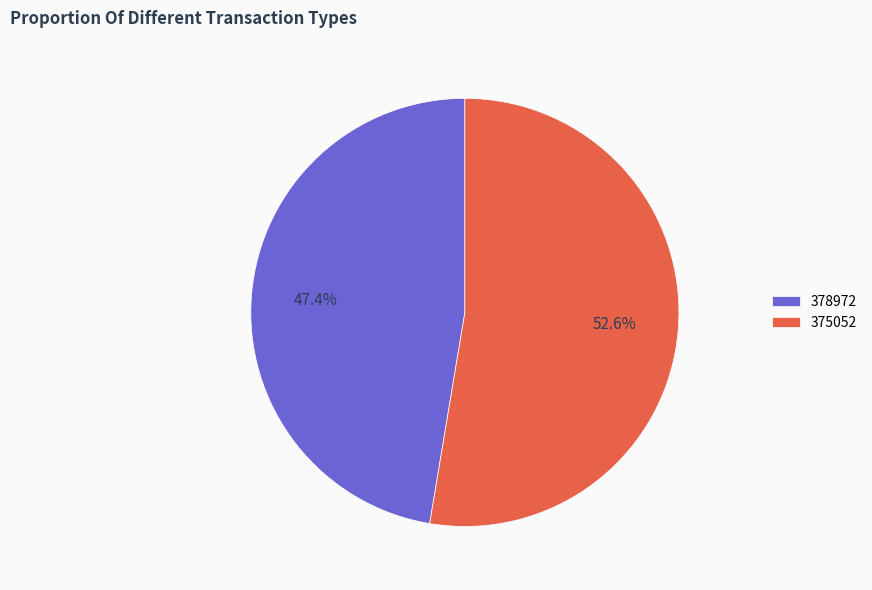

Is it true that 378972 is 38% of the pie?

False